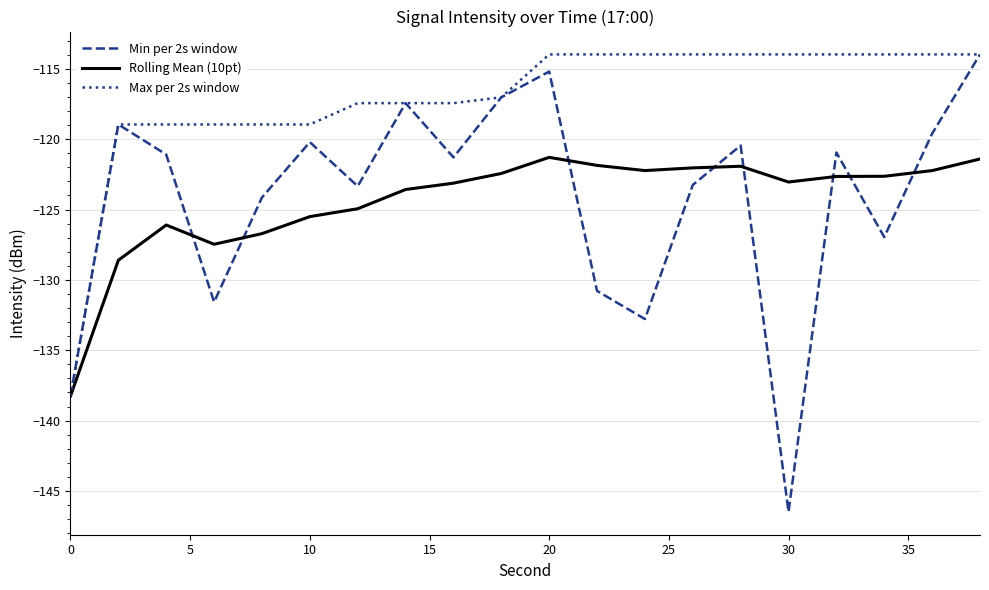

Which series has the largest total across all categories?

Max per 2s window